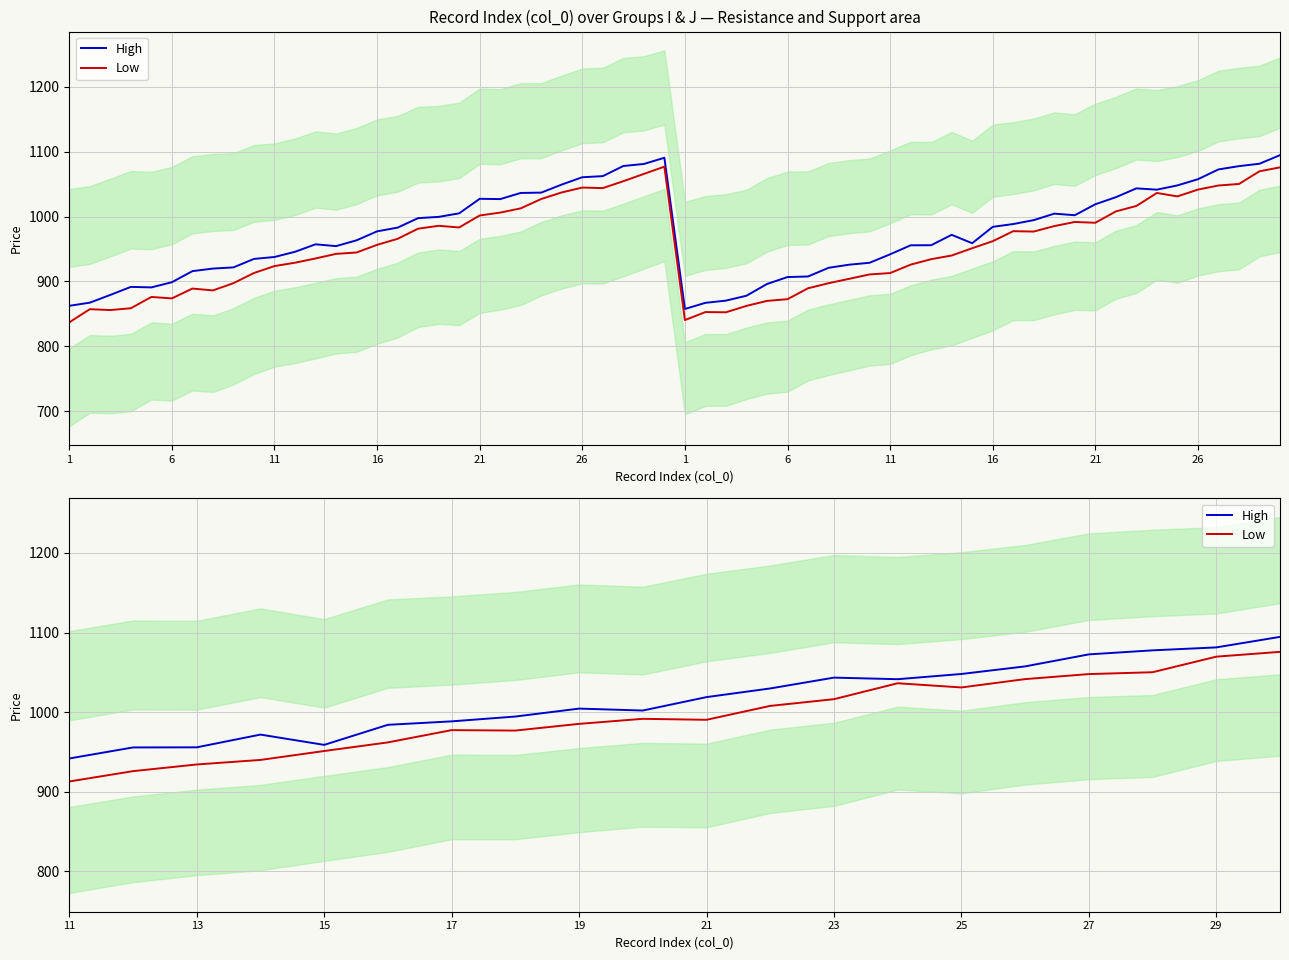

Is the value of High at 6 greater than the value of Low at 1?

Yes